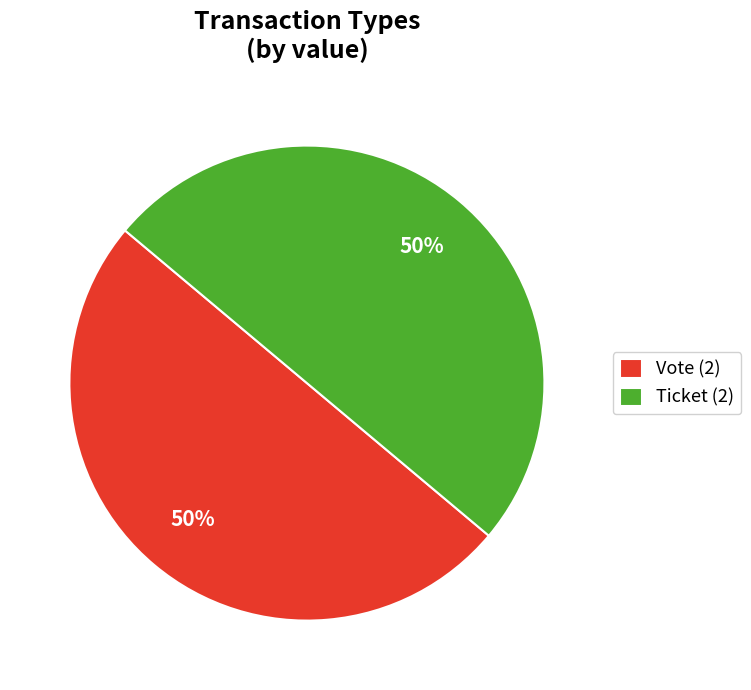

To the nearest percent, what is the average slice percentage?

50%